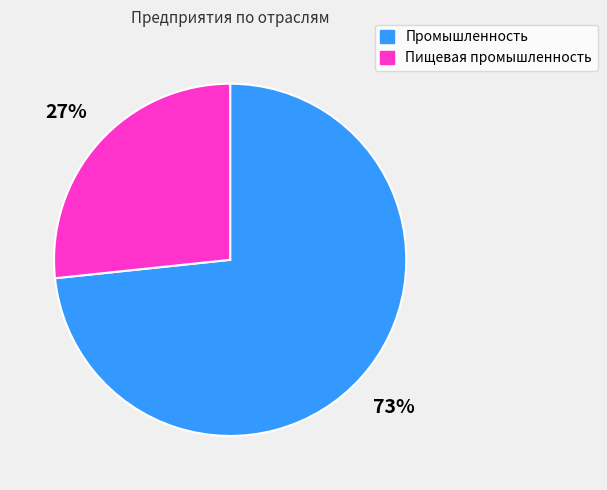

Between Пищевая промышленность and Промышленность, which is larger?

Промышленность